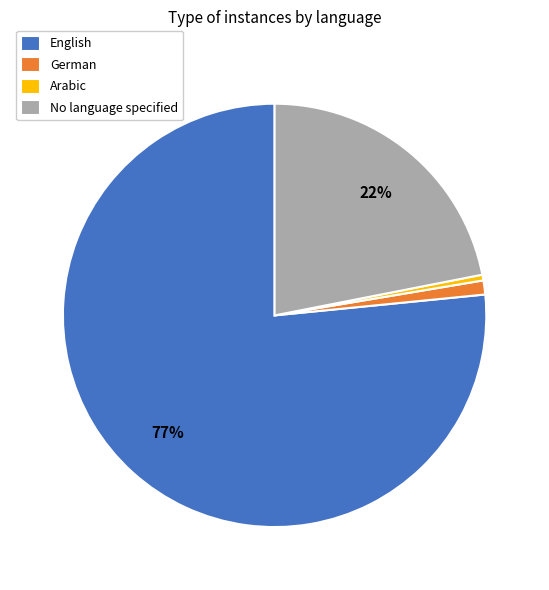

Which category has the biggest portion of the pie?

English